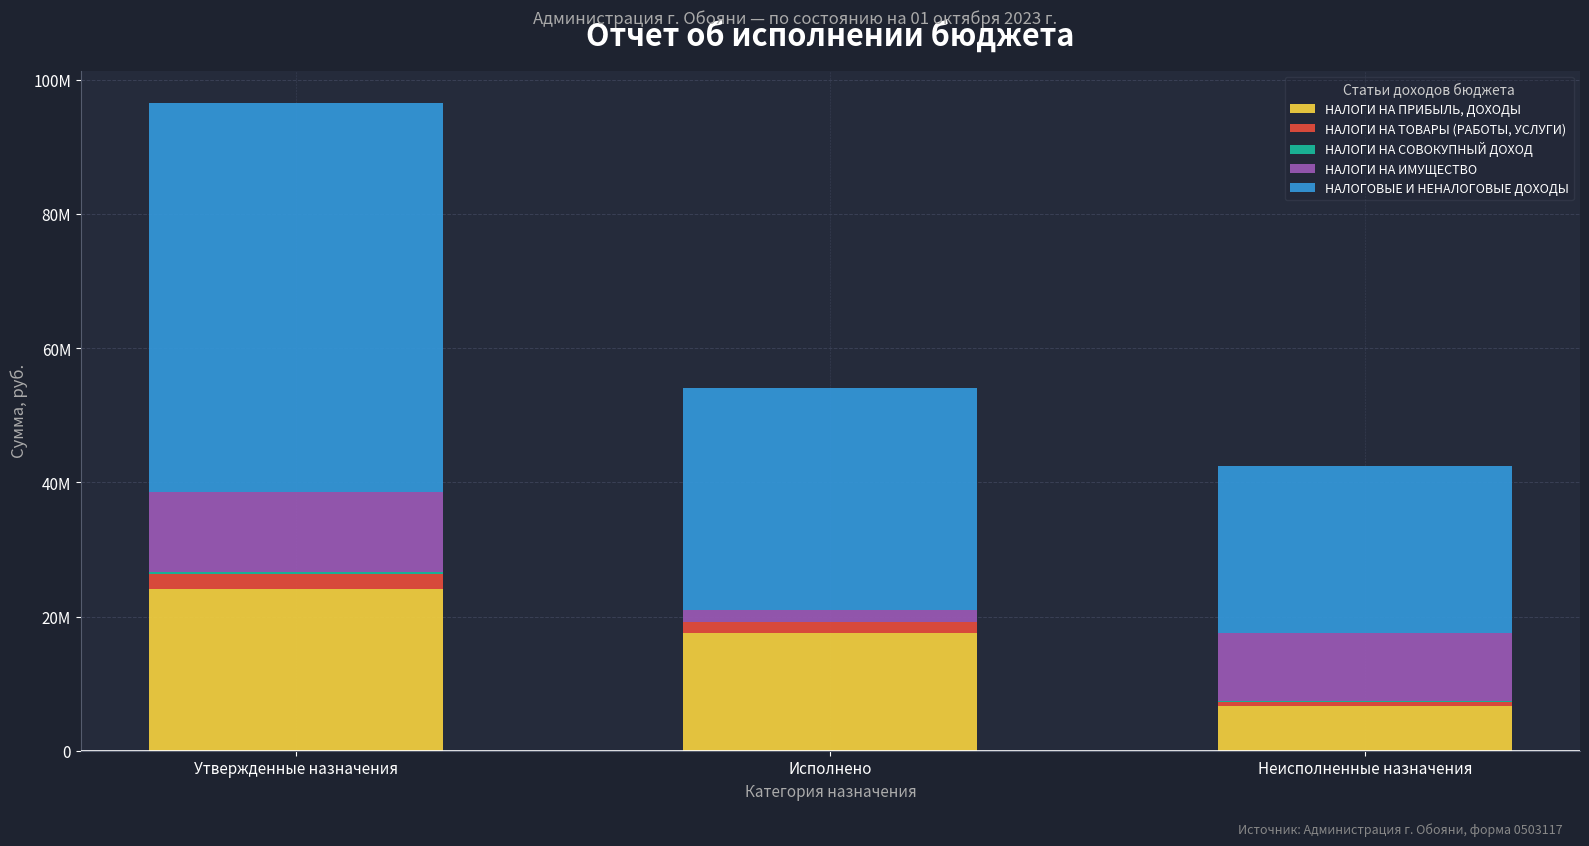

Is it true that НАЛОГИ НА ИМУЩЕСТВО equals 11961799.0 at Утвержденные назначения?

True